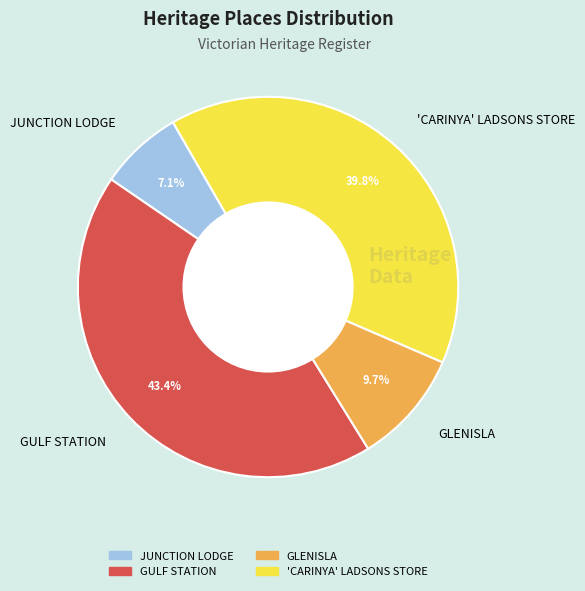

To the nearest percent, what is the average slice percentage?

25%